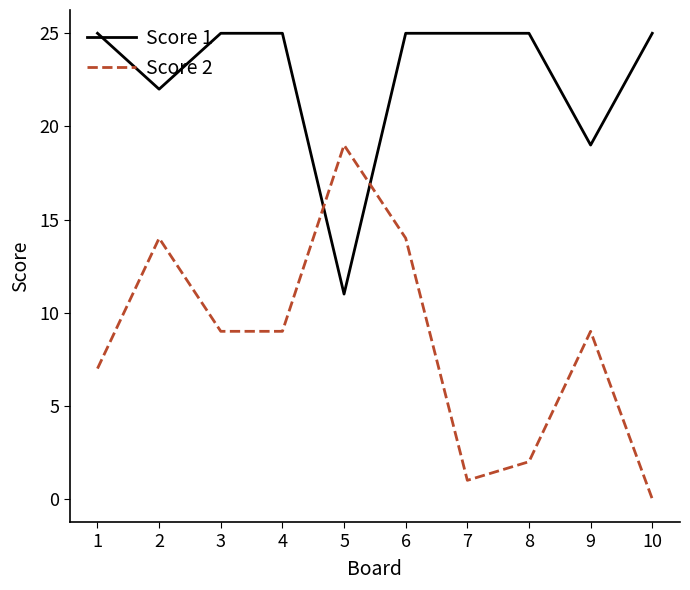

What is the greatest value displayed?

25